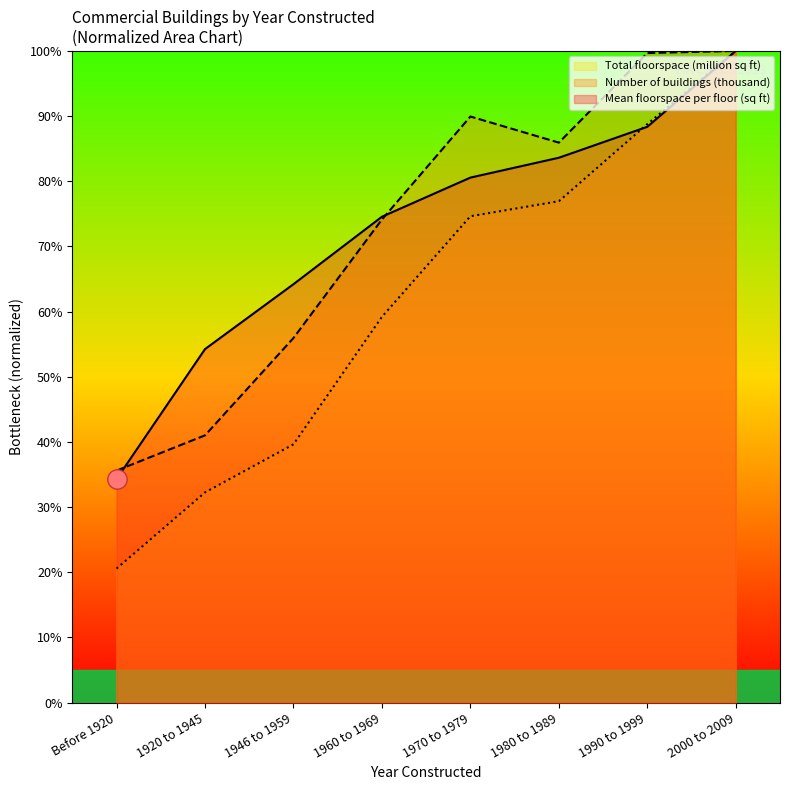

How many lines are shown in the chart?

3